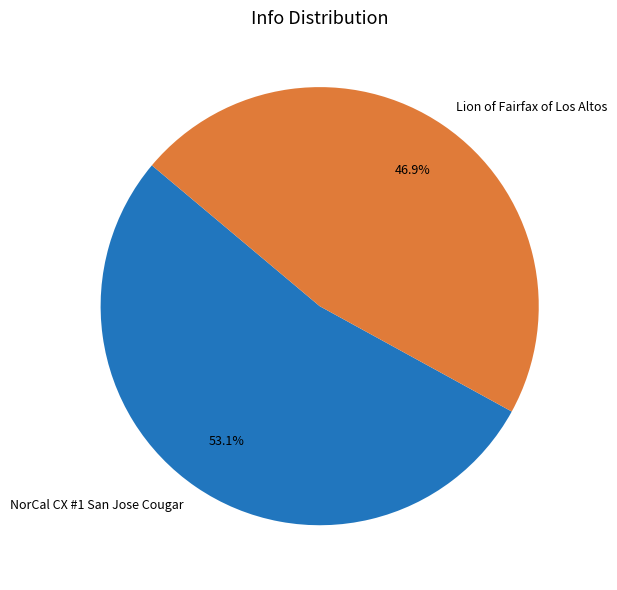

Rank the categories by value from lowest to highest.

Lion of Fairfax of Los Altos, NorCal CX #1 San Jose Cougar